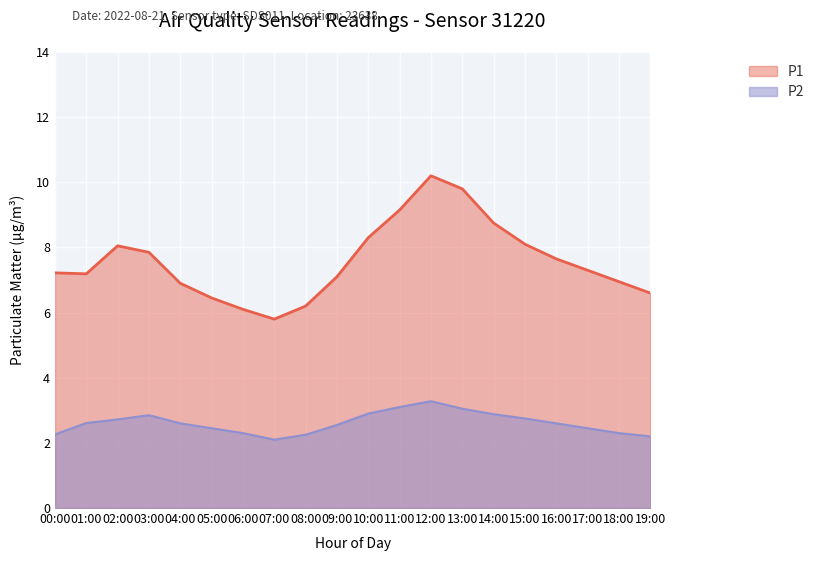

Which label corresponds to the largest value in the chart?

12:00